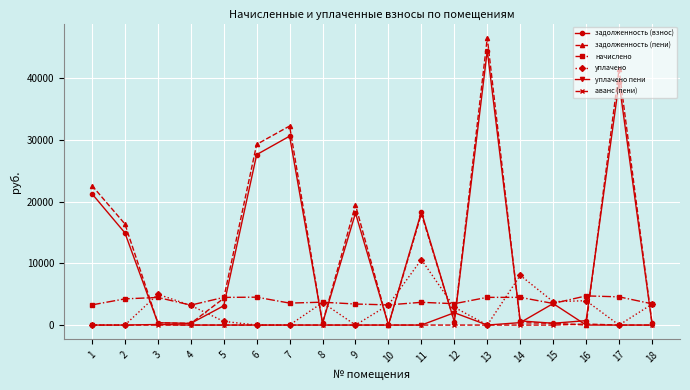

What is the sum of all уплачено values?

48402.4